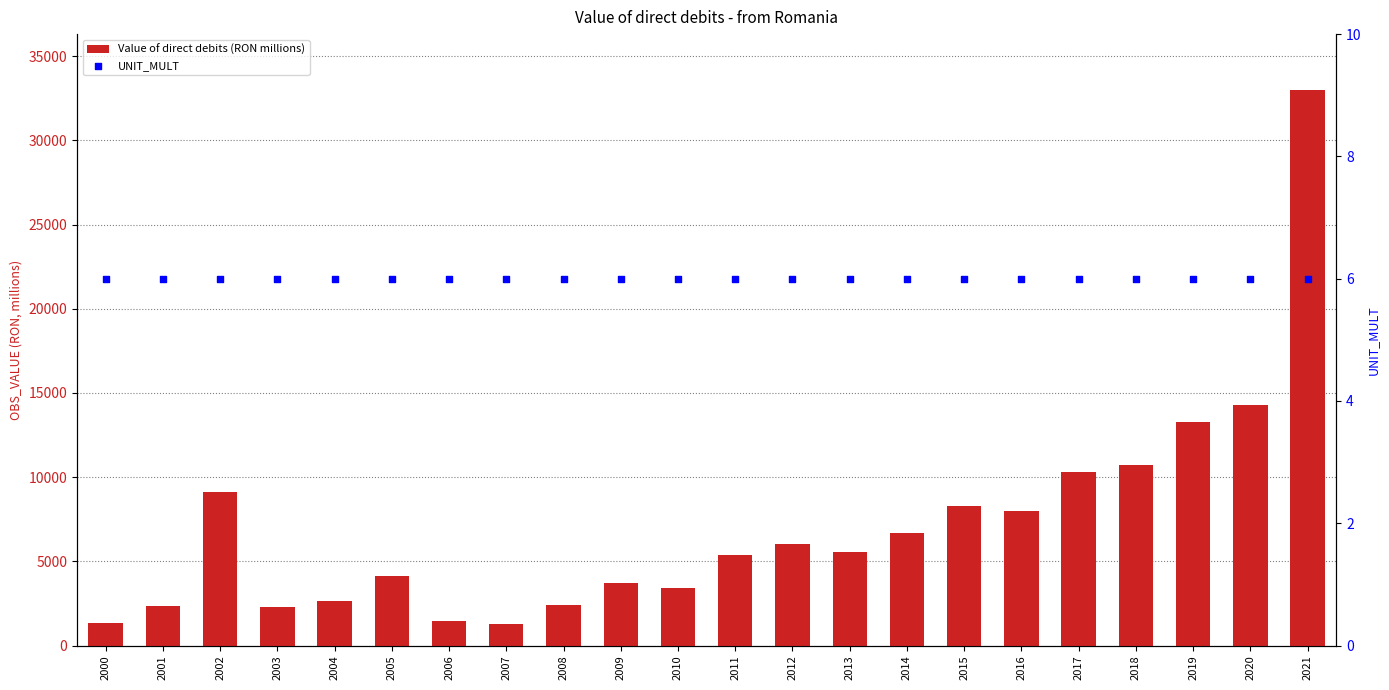

Which series has the largest total across all categories?

Value of direct debits (RON millions)